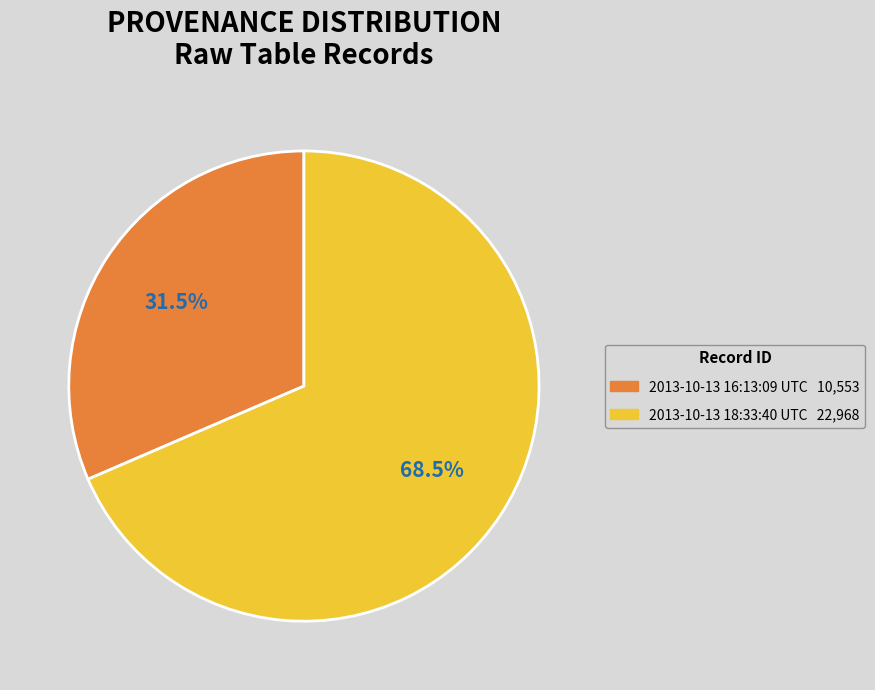

What is the ratio of the value at 2013-10-13 18:33:40 UTC to the value at 2013-10-13 16:13:09 UTC?

2.2